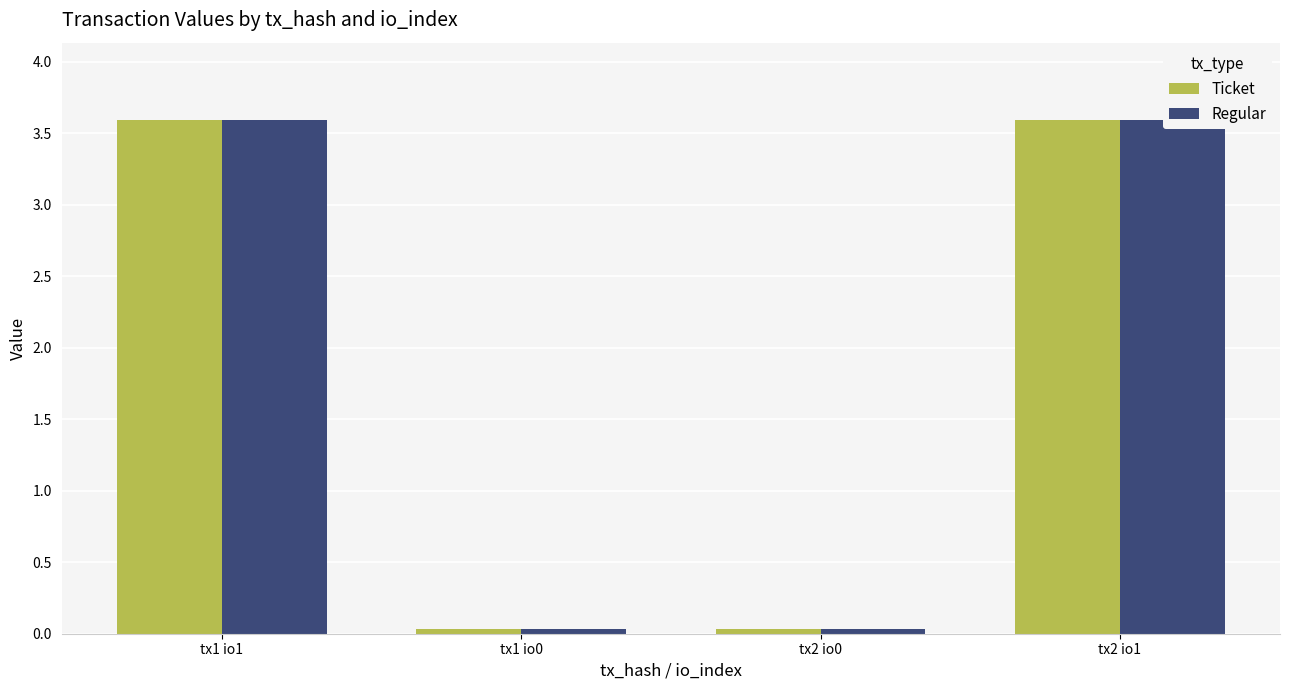

What is the average value of the Ticket series?

1.8